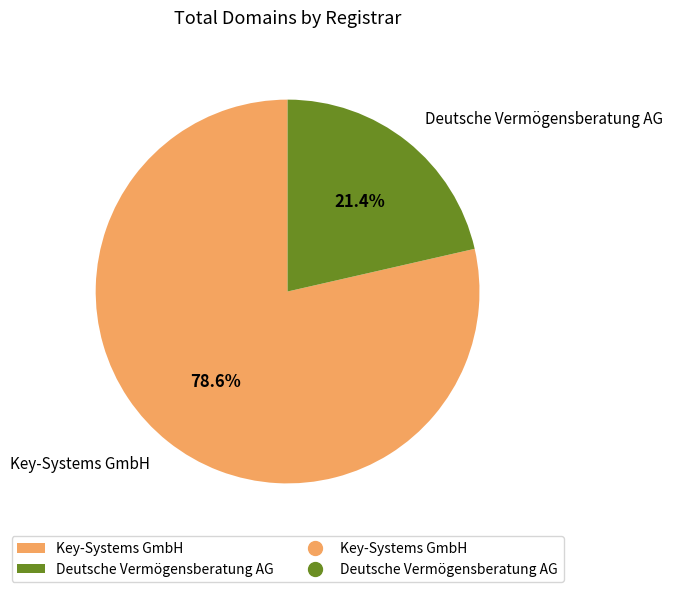

Is the sum of Key-Systems GmbH and Deutsche Vermögensberatung AG greater than half?

Yes